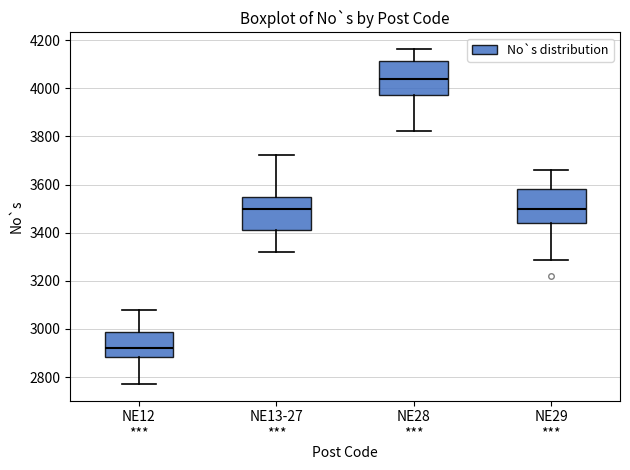

Where is the lower edge of the box for NE28 *** on the y-axis? The values are not printed on the chart, so give them approximately, as read against the axis.

3980